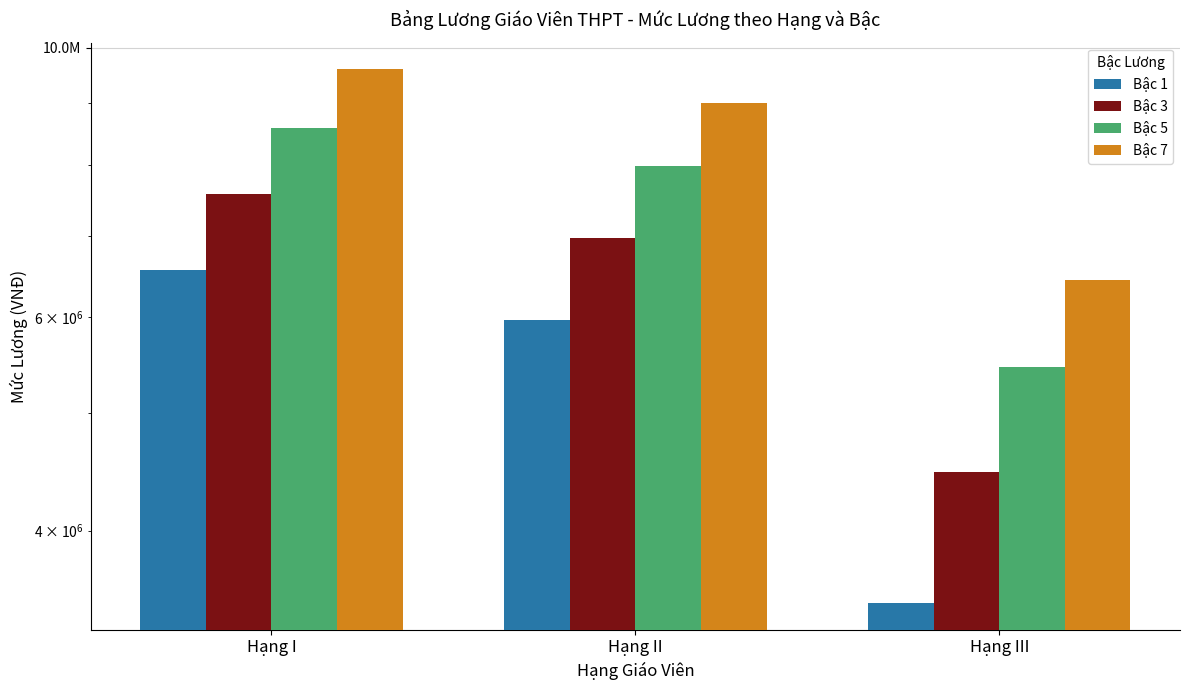

At which category does the chart reach its minimum across all series?

Hạng III